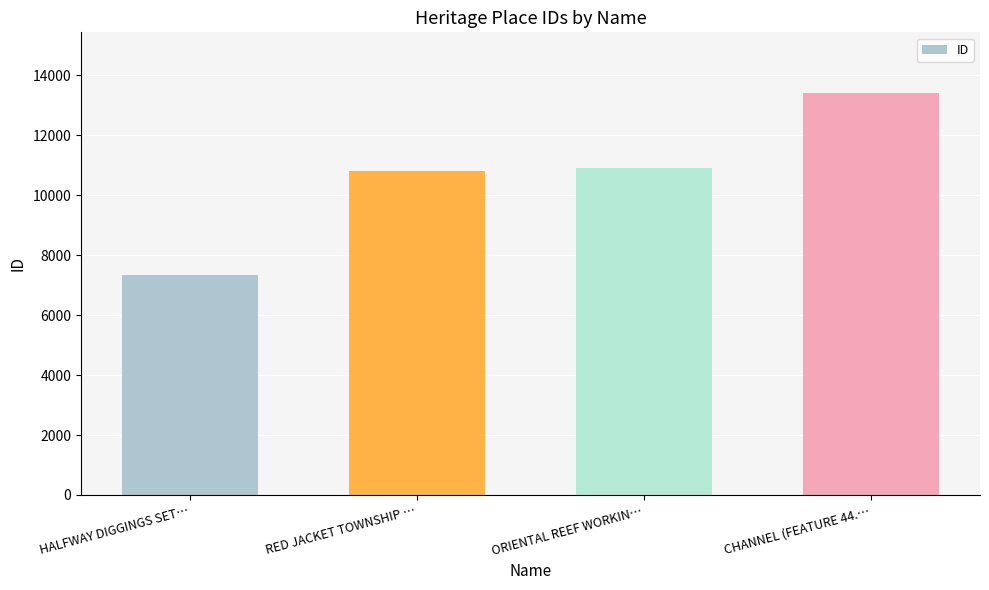

What is the value of the 2nd bar from the left?

10794